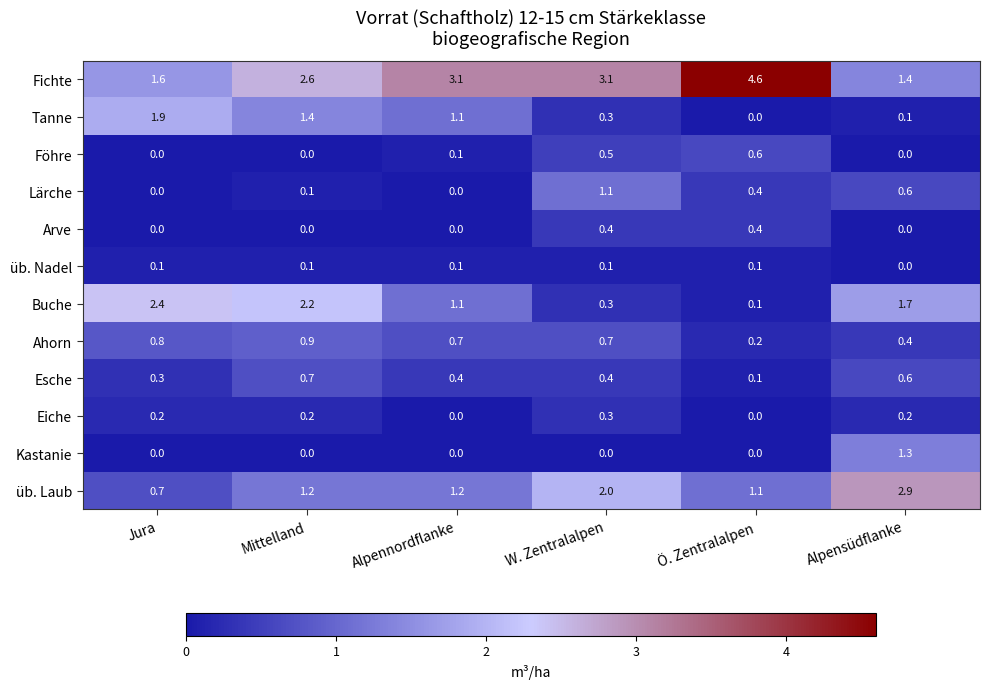

Read the Buche value at Alpennordflanke.

1.1